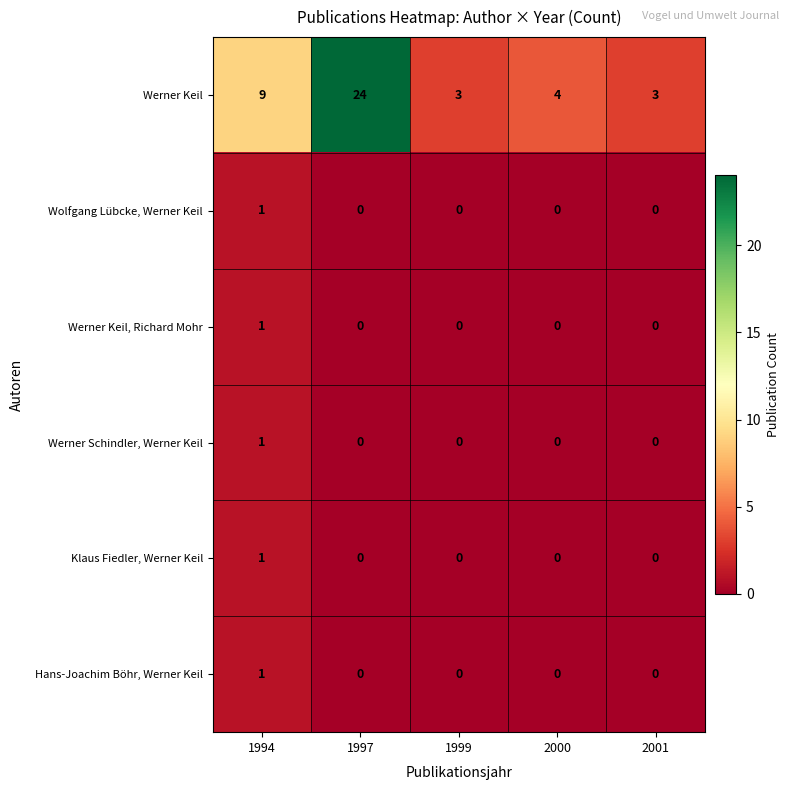

At which label does Werner Schindler, Werner Keil reach its peak?

1994